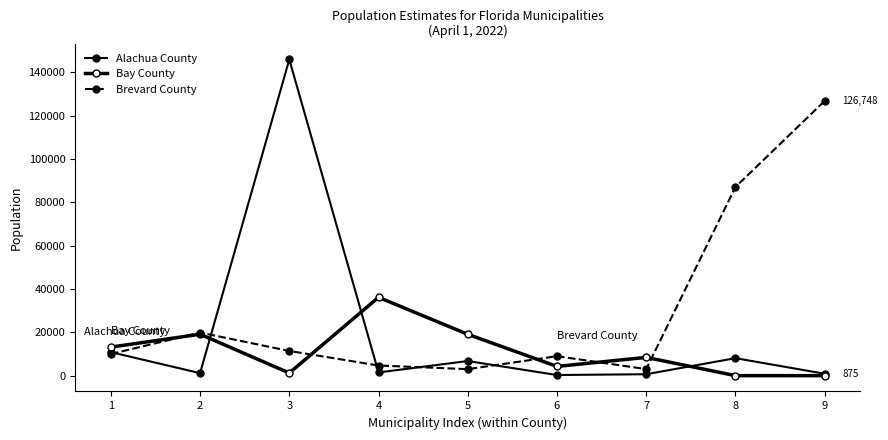

Which has a higher value, 6 or 1?

1